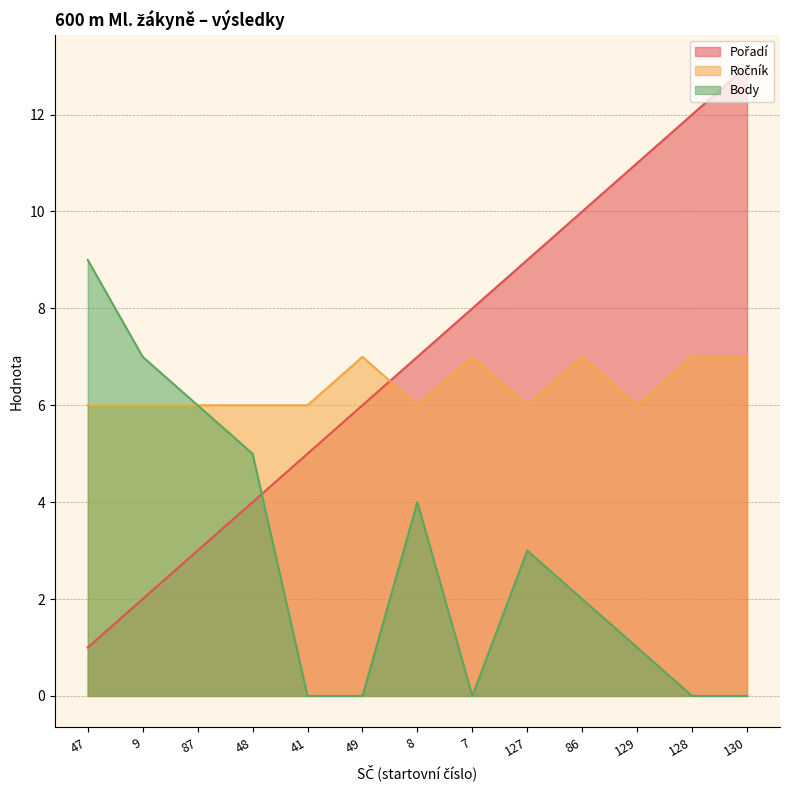

How many positive values does the Body series have?

8